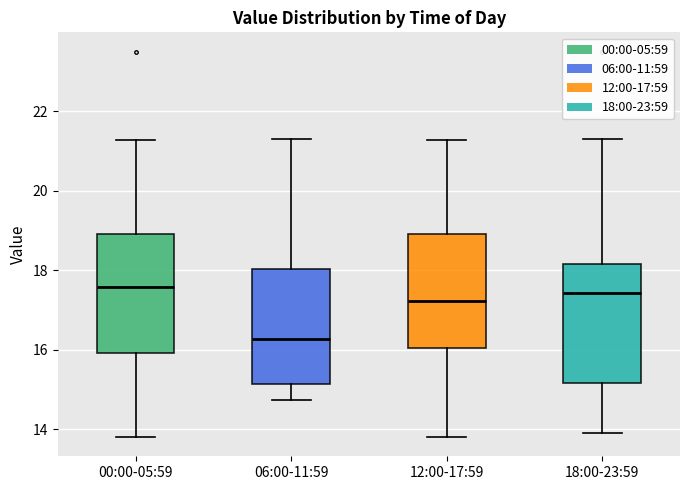

Which box's median line is the lowest?

06:00-11:59